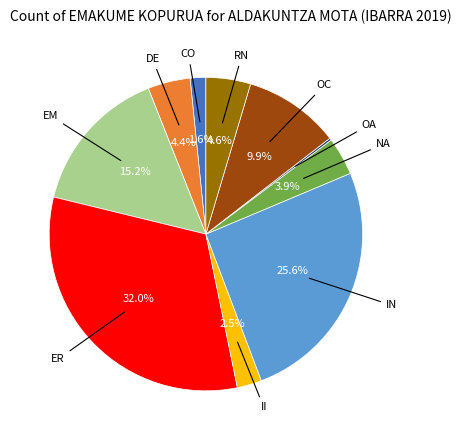

Is there a majority slice in this chart?

No